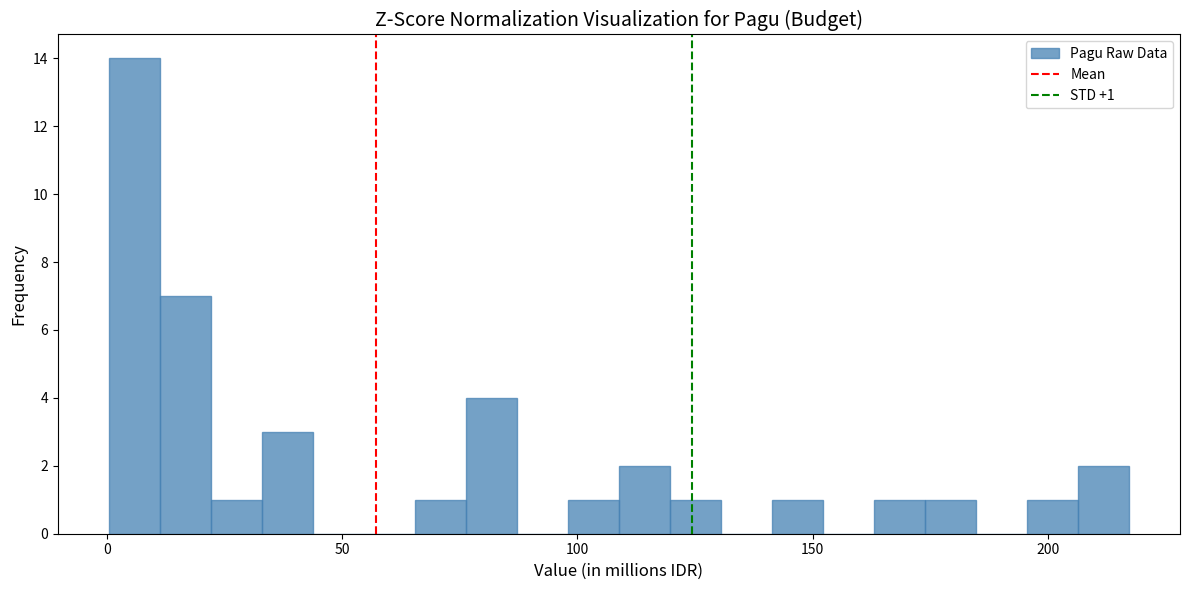

Around what value on the x-axis is the tallest bar? Give the approximate position of its centre, as read against the axis.

5